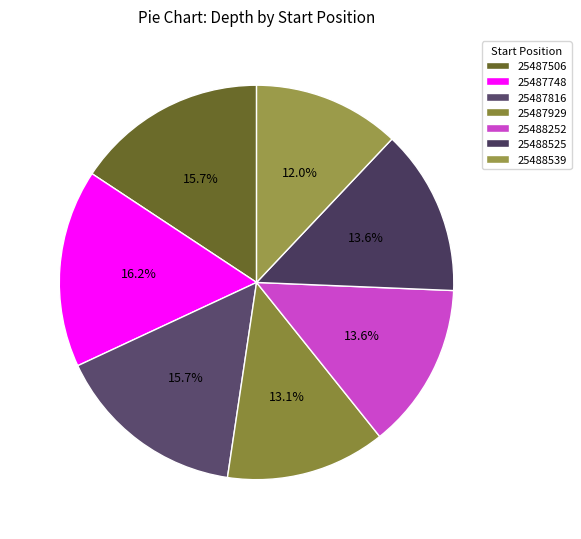

True or false: 25488525 accounts for 24% of the total.

False